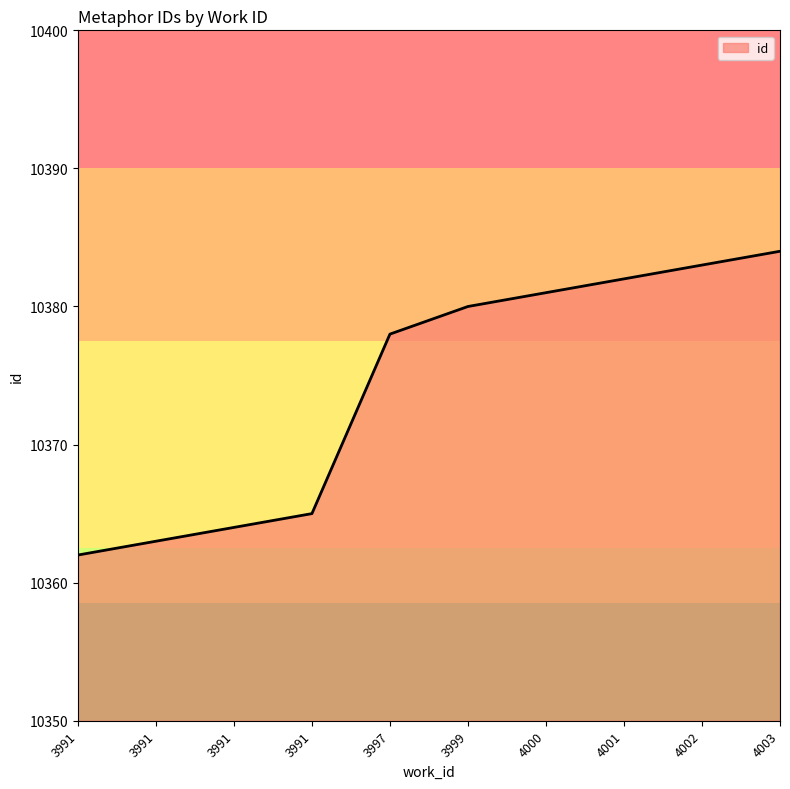

The chart shows a value of 15105 at 4002. True or false?

False